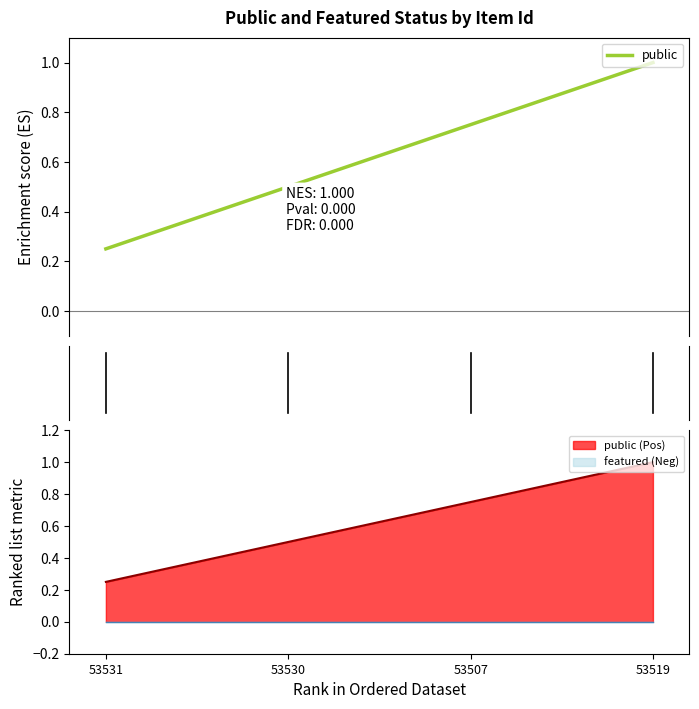

Rank the categories by value from lowest to highest.

53531, 53530, 53507, 53519